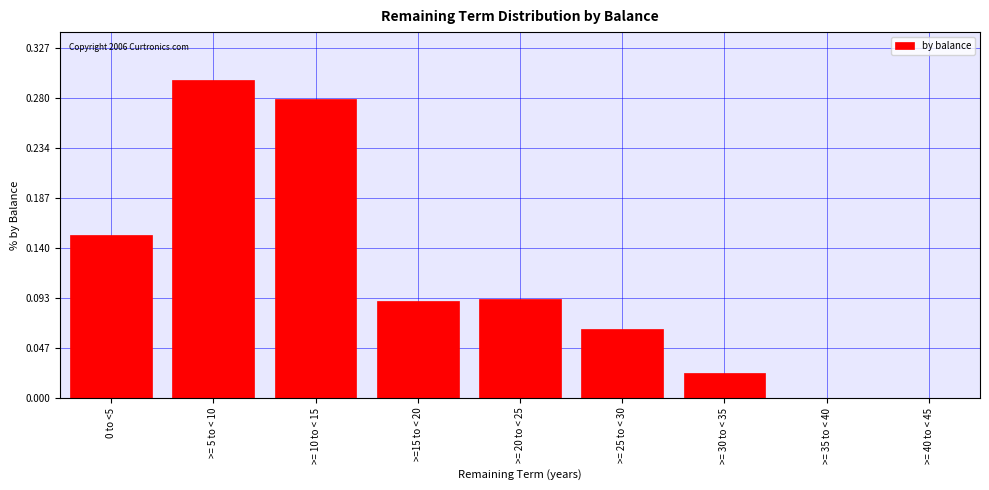

Between >= 5 to < 10 and >= 25 to < 30, which is larger?

>= 5 to < 10